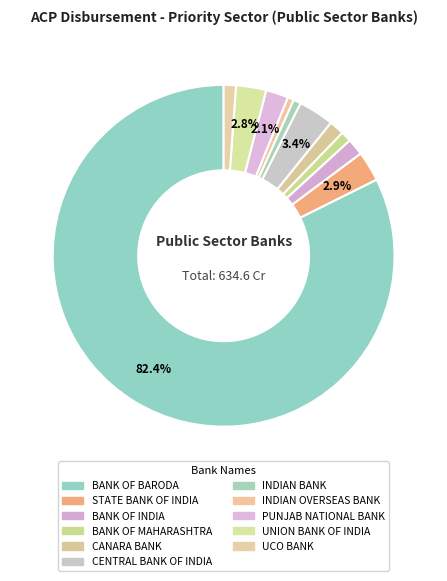

What is the majority slice?

BANK OF BARODA